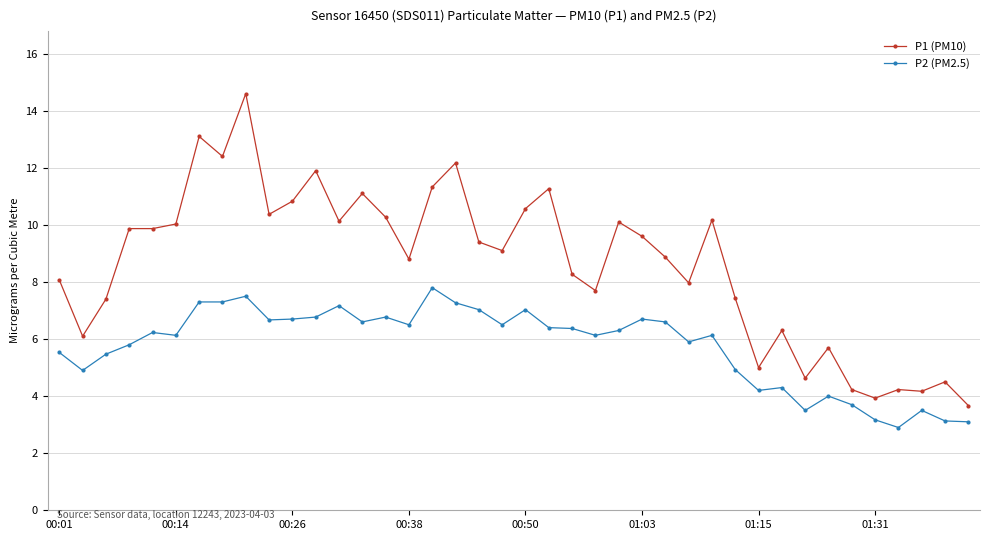

Which series has the largest total across all categories?

P1 (PM10)